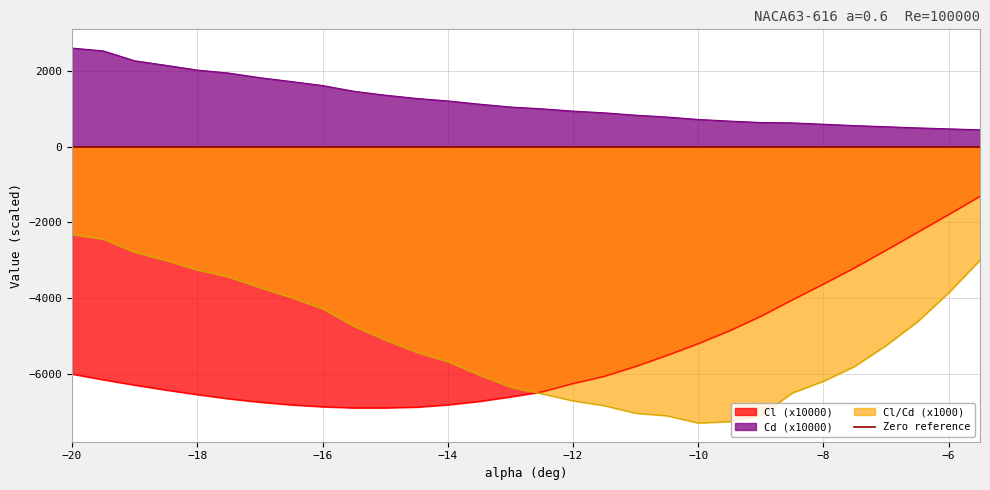

True or false: Cd (x10000) and Cl (x10000) cross at least once.

False